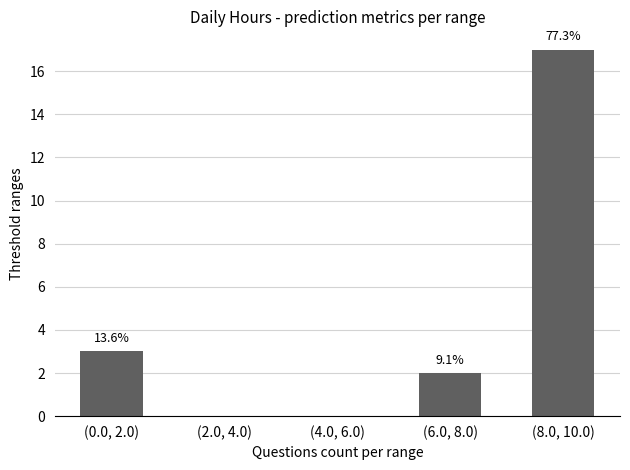

Are the bars horizontal?

No